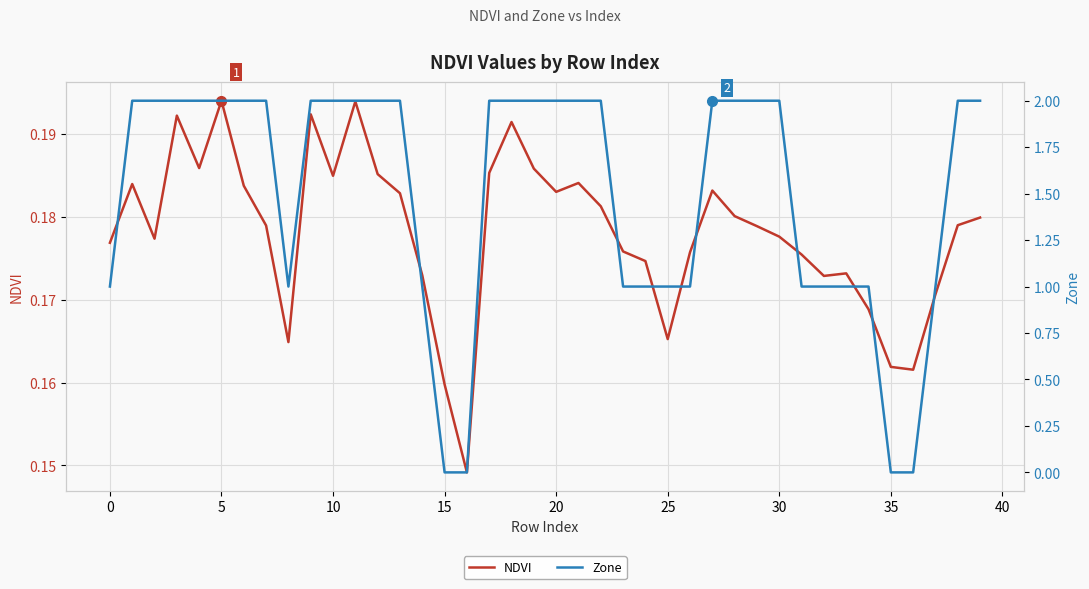

List the series in order of their peak value, lowest first.

NDVI, Zone